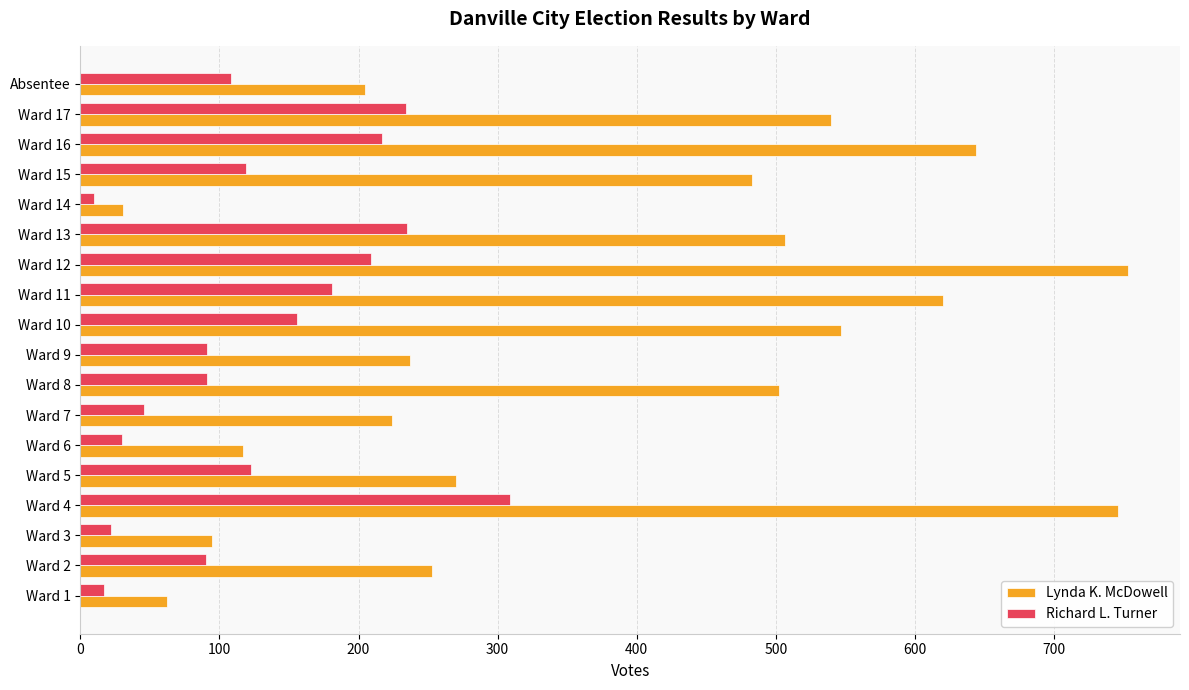

Which series has the widest spread of values?

Lynda K. McDowell